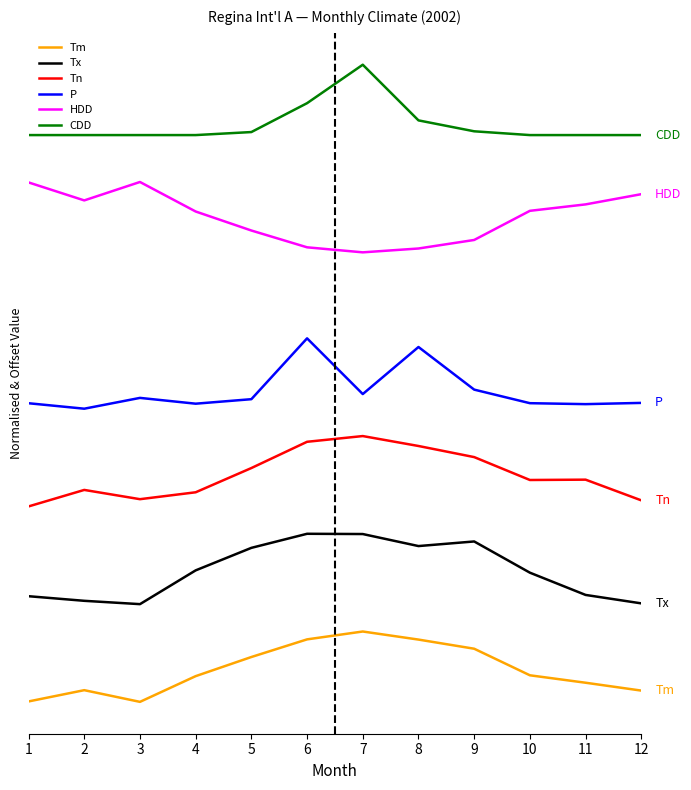

Reading right to left, what are all the values shown in this chart?

Tm: 12=2.9	11=4.9	10=6.8	9=13.6	8=15.9	7=18.0	6=16.0	5=11.5	4=6.6	3=0.0	2=3.0	1=0.1
Tx: 12=25.2	11=27.4	10=33.1	9=41.0	8=39.9	7=42.9	6=43.0	5=39.4	4=33.6	3=25.0	2=25.9	1=27.0
Tn: 12=51.6	11=56.8	10=56.8	9=62.6	8=65.5	7=68.0	6=66.5	5=59.8	4=53.6	3=51.9	2=54.2	1=50.0
P: 12=76.5	11=76.2	10=76.4	9=79.9	8=90.8	7=78.7	6=93.0	5=77.4	4=76.3	3=77.8	2=75.0	1=76.4
HDD: 12=129.9	11=127.3	10=125.6	9=118.2	8=116.0	7=115.0	6=116.3	5=120.6	4=125.4	3=133.0	2=128.3	1=132.9
CDD: 12=145.0	11=145.0	10=145.0	9=146.0	8=148.8	7=163.0	6=153.2	5=145.8	4=145.0	3=145.0	2=145.0	1=145.0